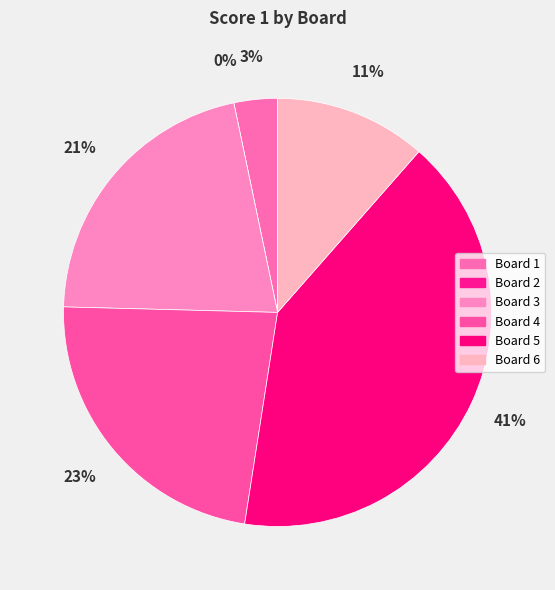

How many slices are in this pie chart?

6